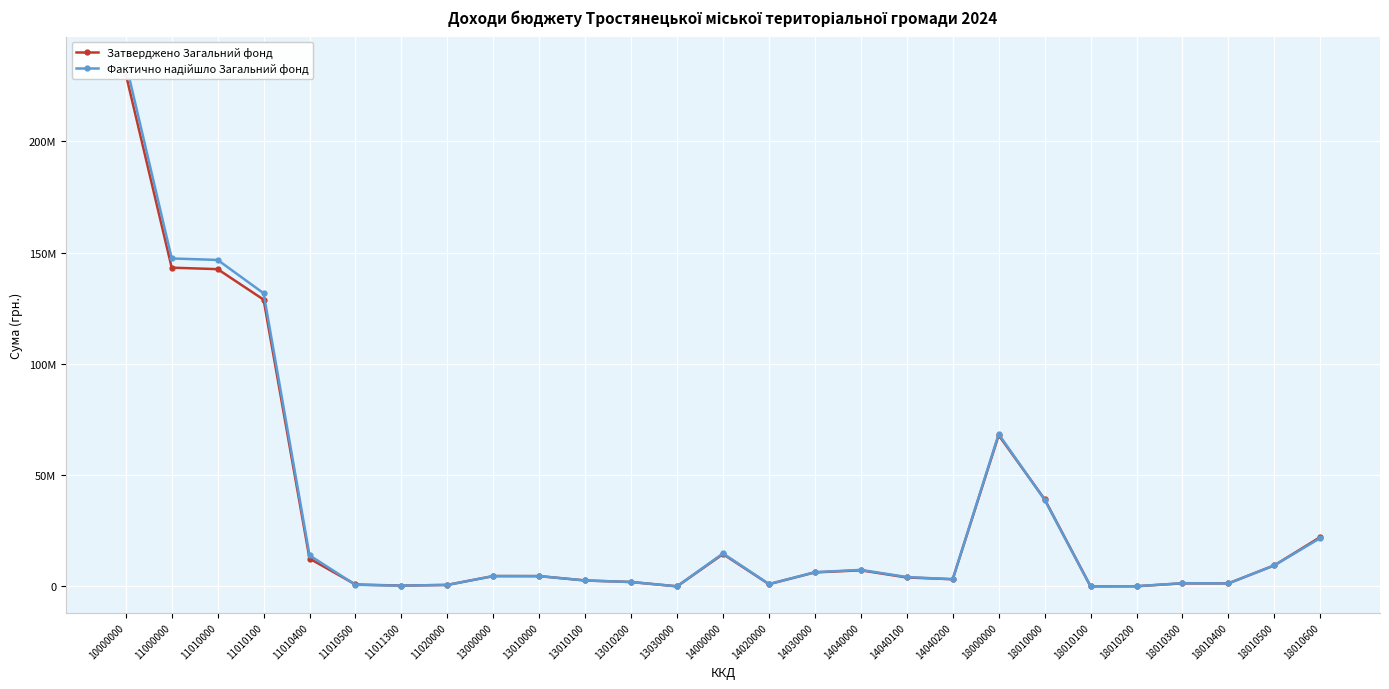

Rank the categories by Фактично надійшло Загальний фонд value from lowest to highest.

18010100, 13030000, 18010200, 11011300, 11020000, 11010500, 14020000, 18010400, 18010300, 13010200, 13010100, 14040200, 14040100, 13010000, 13000000, 14030000, 14040000, 18010500, 11010400, 14000000, 18010600, 18010000, 18000000, 11010100, 11010000, 11000000, 10000000